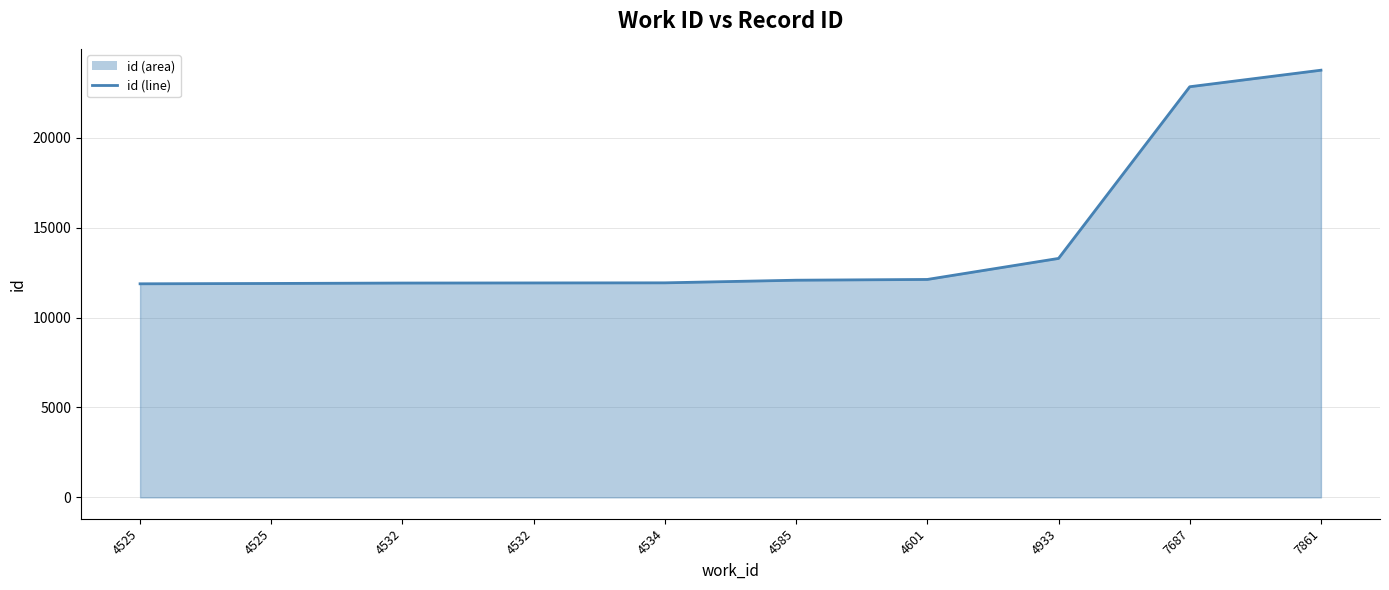

Where does the data first go above 12076?

4601